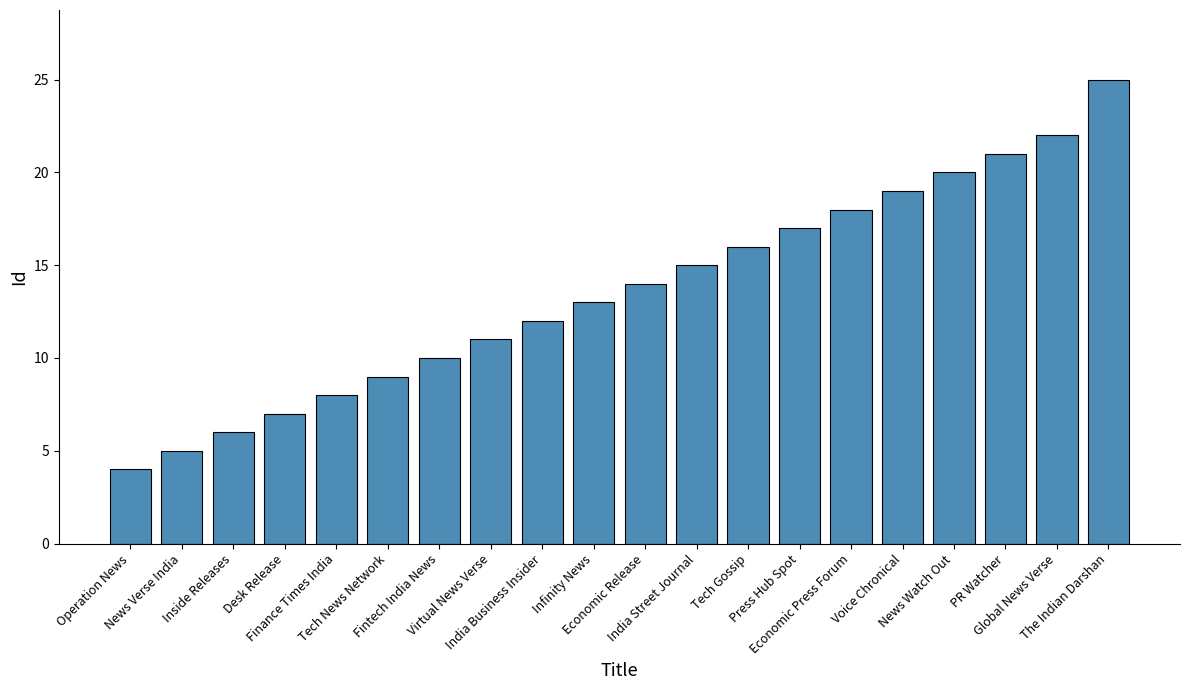

List the labels in order of value, largest first.

The Indian Darshan, Global News Verse, PR Watcher, News Watch Out, Voice Chronical, Economic Press Forum, Press Hub Spot, Tech Gossip, India Street Journal, Economic Release, Infinity News, India Business Insider, Virtual News Verse, Fintech India News, Tech News Network, Finance Times India, Desk Release, Inside Releases, News Verse India, Operation News